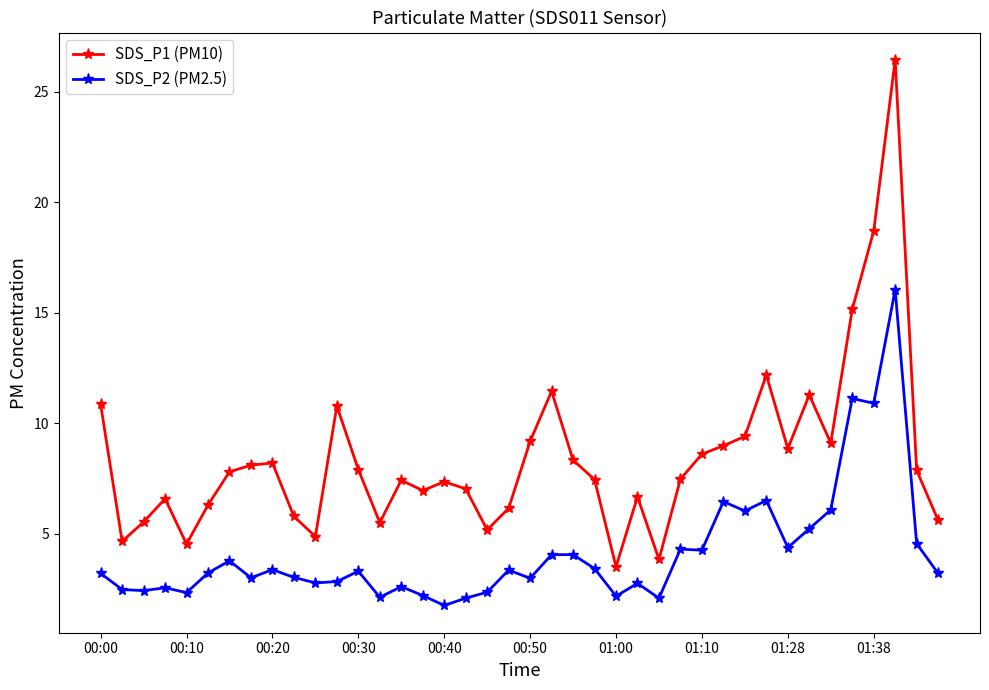

What is the value of the SDS_P2 (PM2.5) point at the 3rd from the left?

2.4